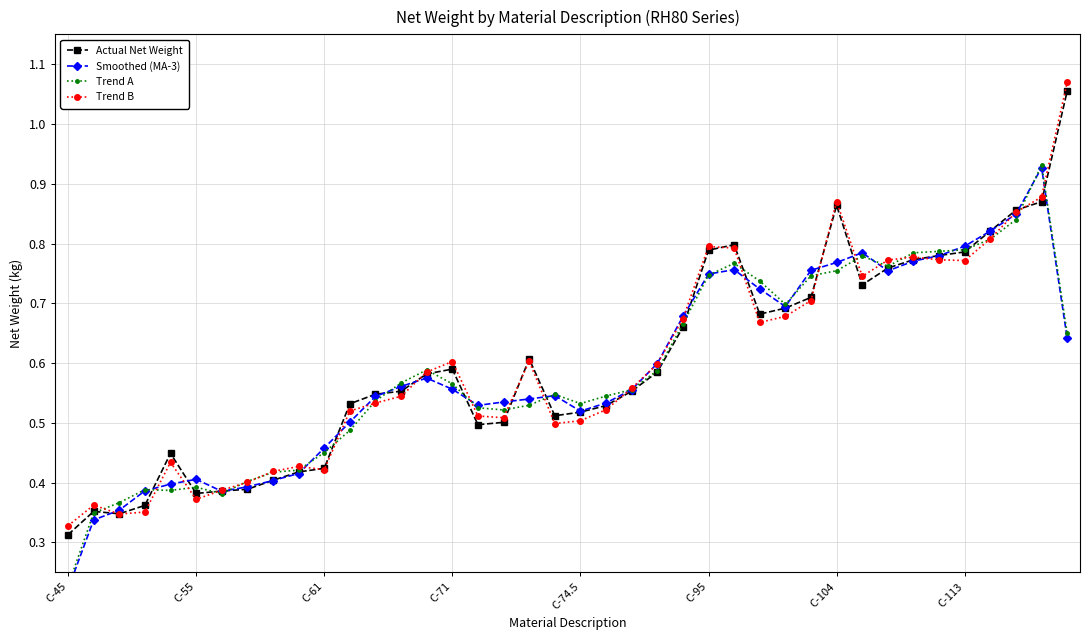

What is the sum of all Trend A values?

23.5